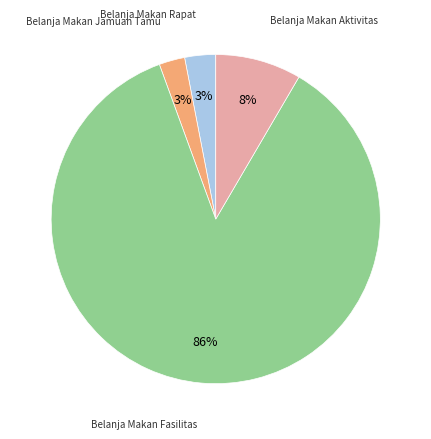

To the nearest percent, what is the average slice percentage?

25%